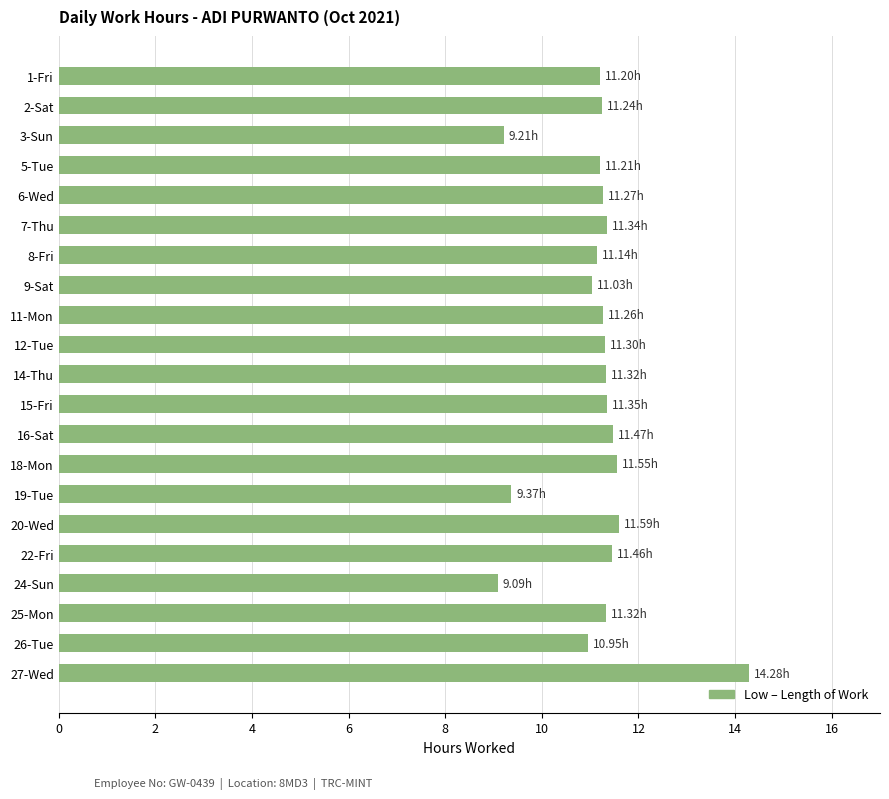

Count the number of categories in the chart.

21